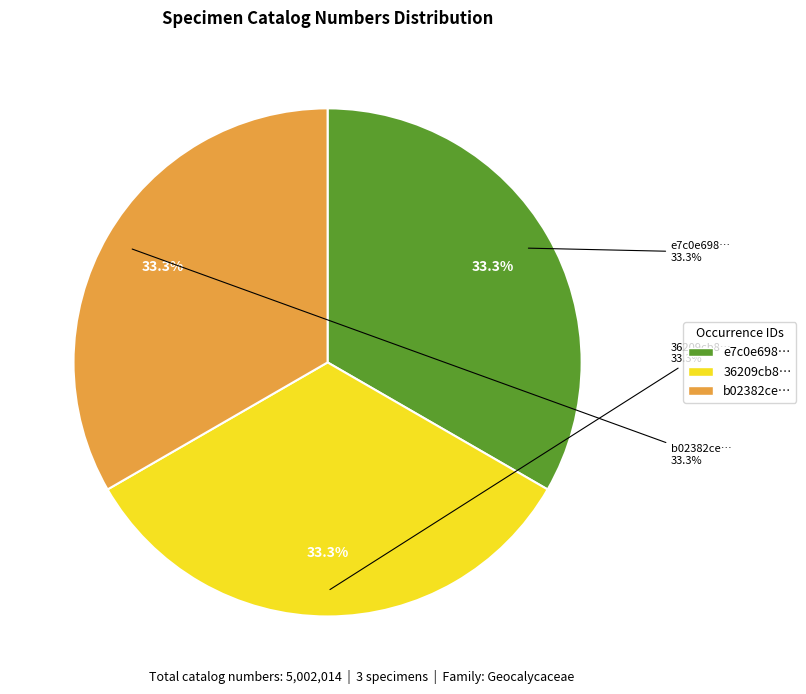

The 36209cb8-b48d-4aba-9e95-512b5d08bc3a slice represents 21% of the pie. True or false?

False